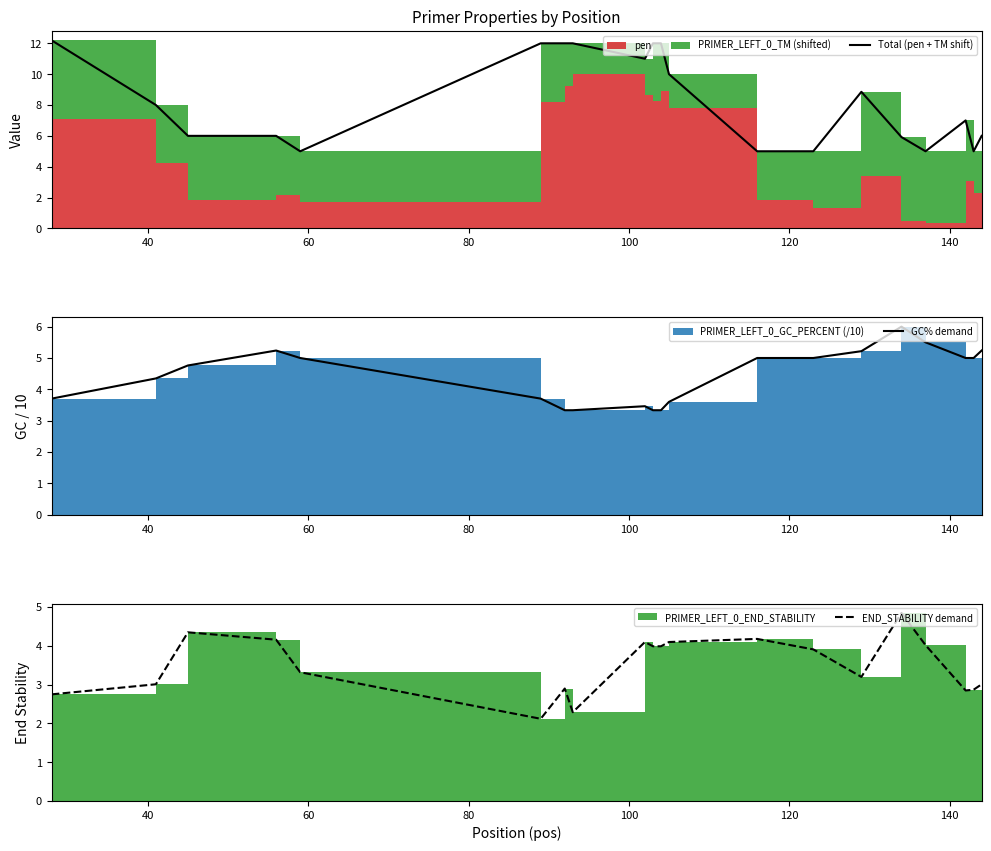

Is the value of Total (pen + TM shift) at 19 greater than the value of END_STABILITY demand at 16?

Yes